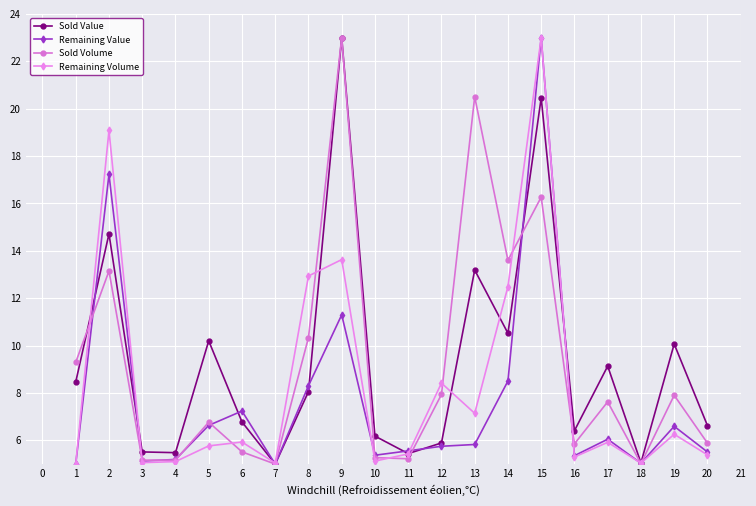

What is the difference between the Sold Volume values at 18 and 5?

1.8